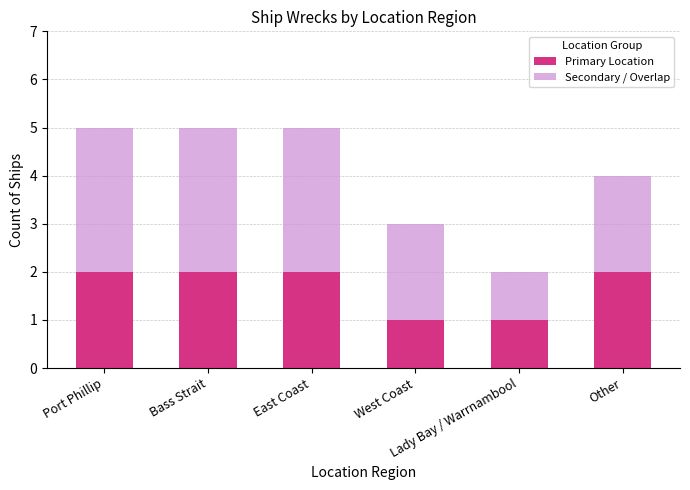

How many distinct data groups are displayed?

2